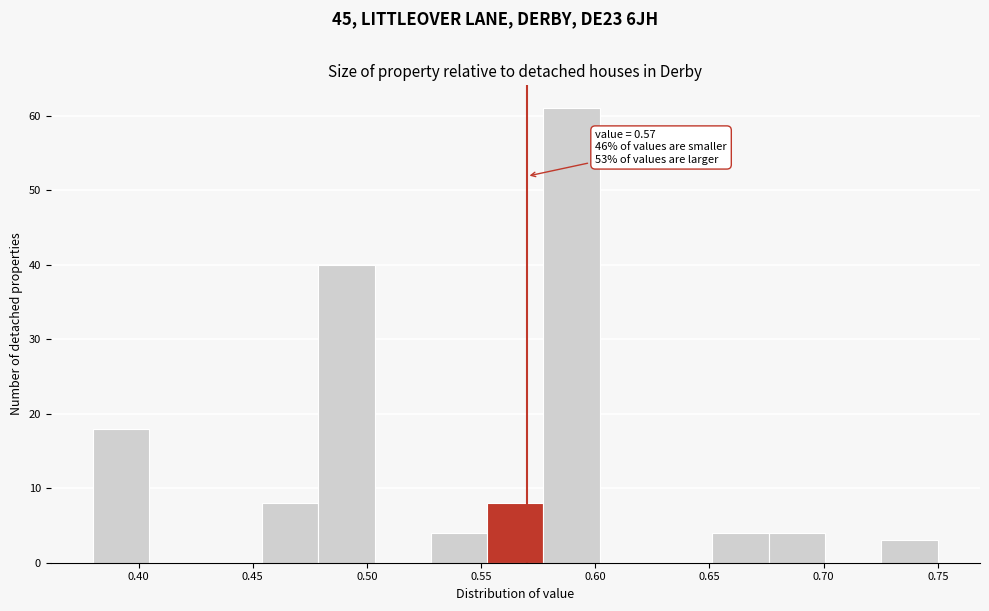

Over which range of the x-axis is the bar tallest?

0.575 to 0.600